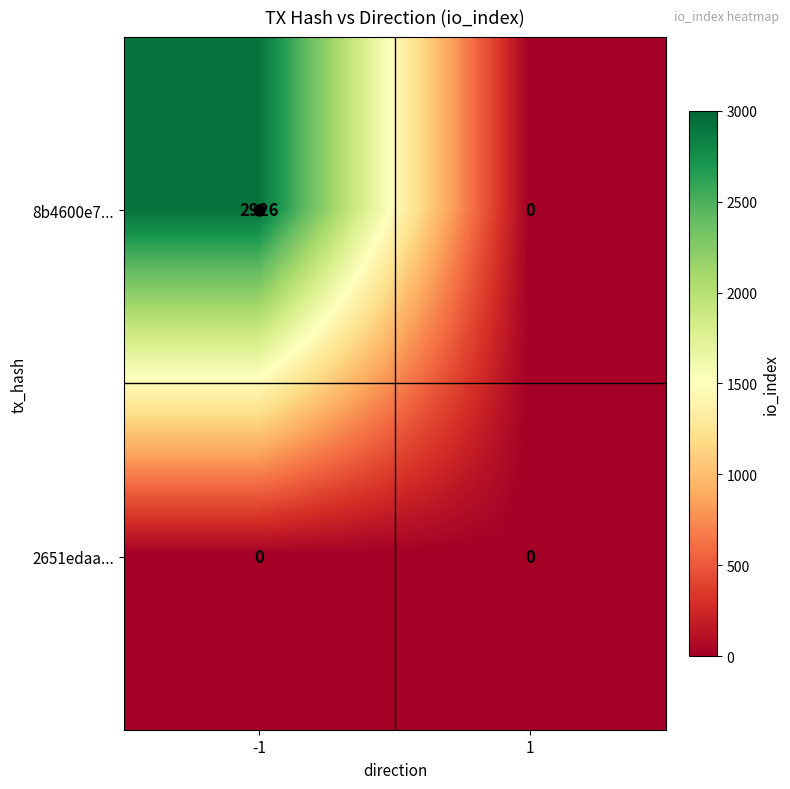

Which series has the largest range (max minus min)?

8b4600e7...